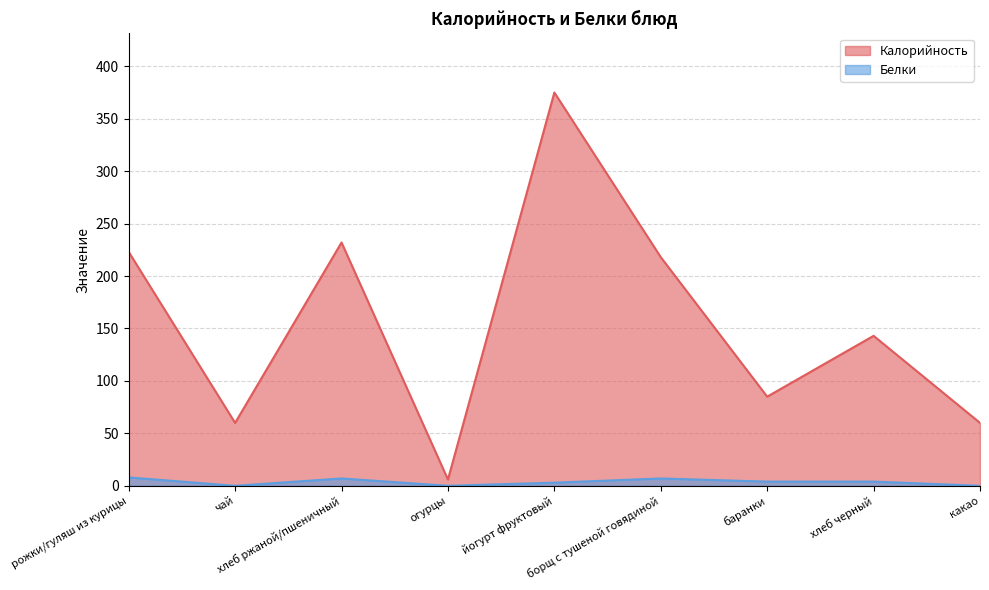

At how many categories does at least one series exceed 107?

5